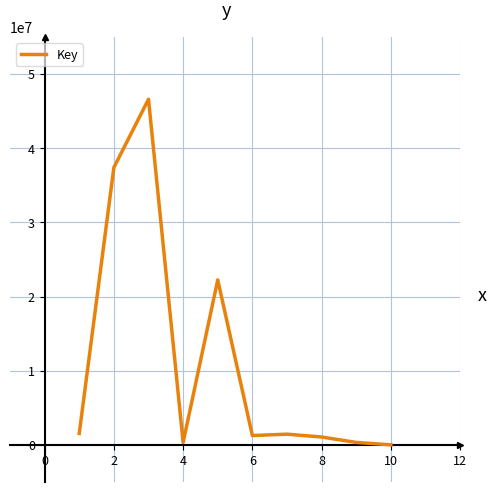

What is the greatest value displayed?

46593613